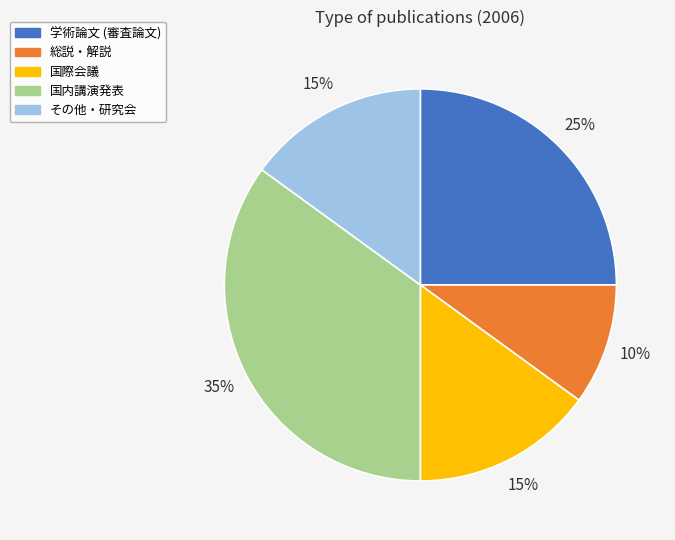

Is there any slice that represents more than half of the pie?

No